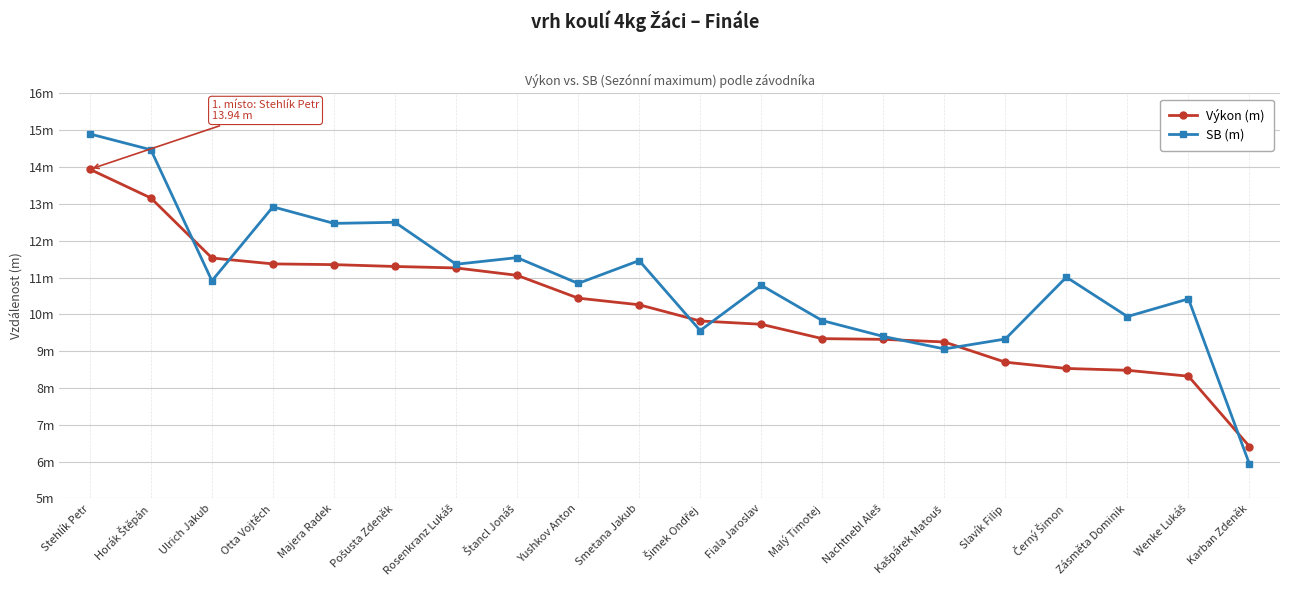

Is this an area chart (filled region under the line)?

No